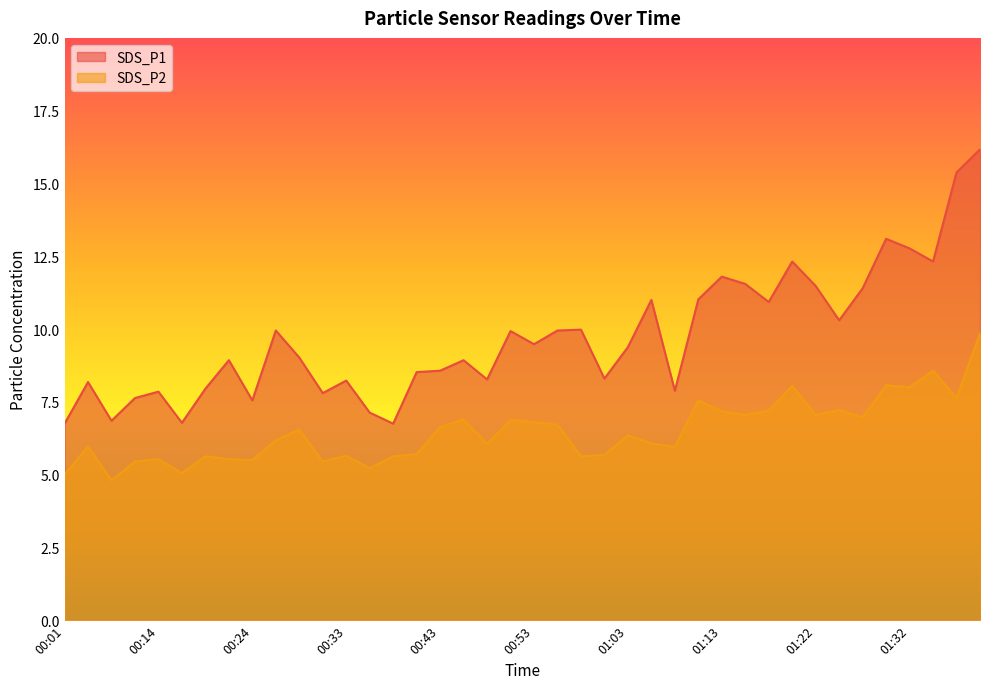

True or false: SDS_P1 has a value of 6.8 at 00:09.

True